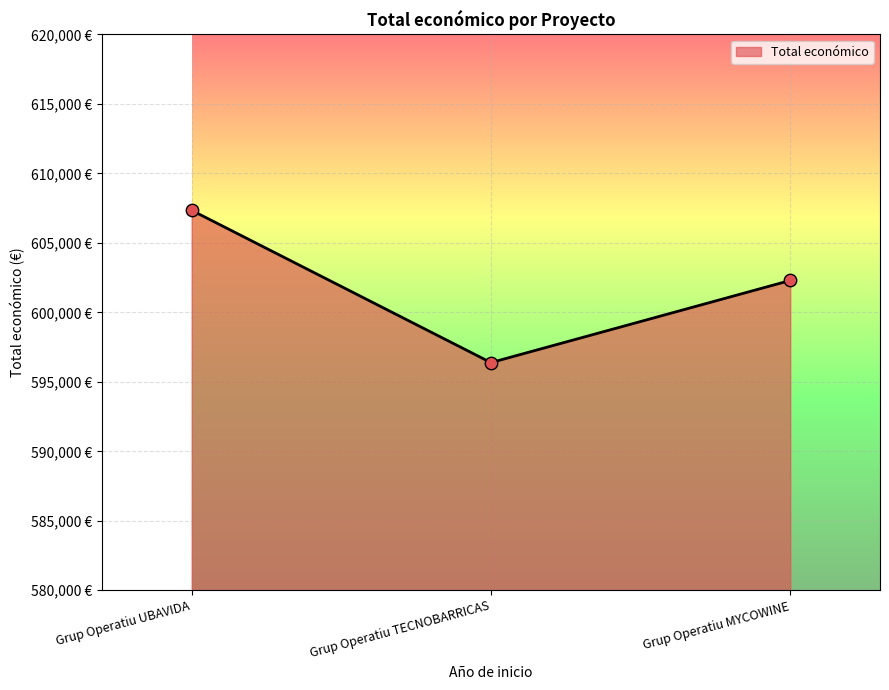

What is the change in value from Grup Operatiu TECNOBARRICAS to Grup Operatiu MYCOWINE?

+5911.4